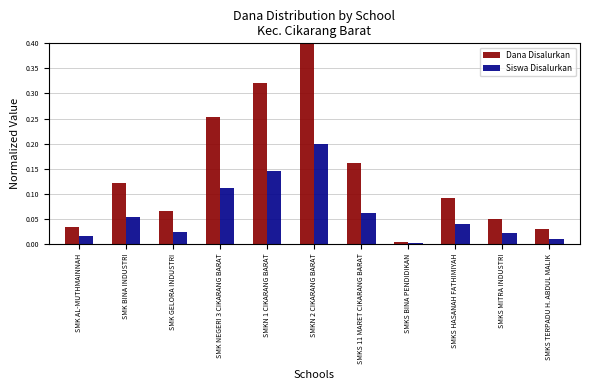

The Dana Disalurkan series shows 0.0 at SMK AL-MUTHMAINNAH. True or false?

True